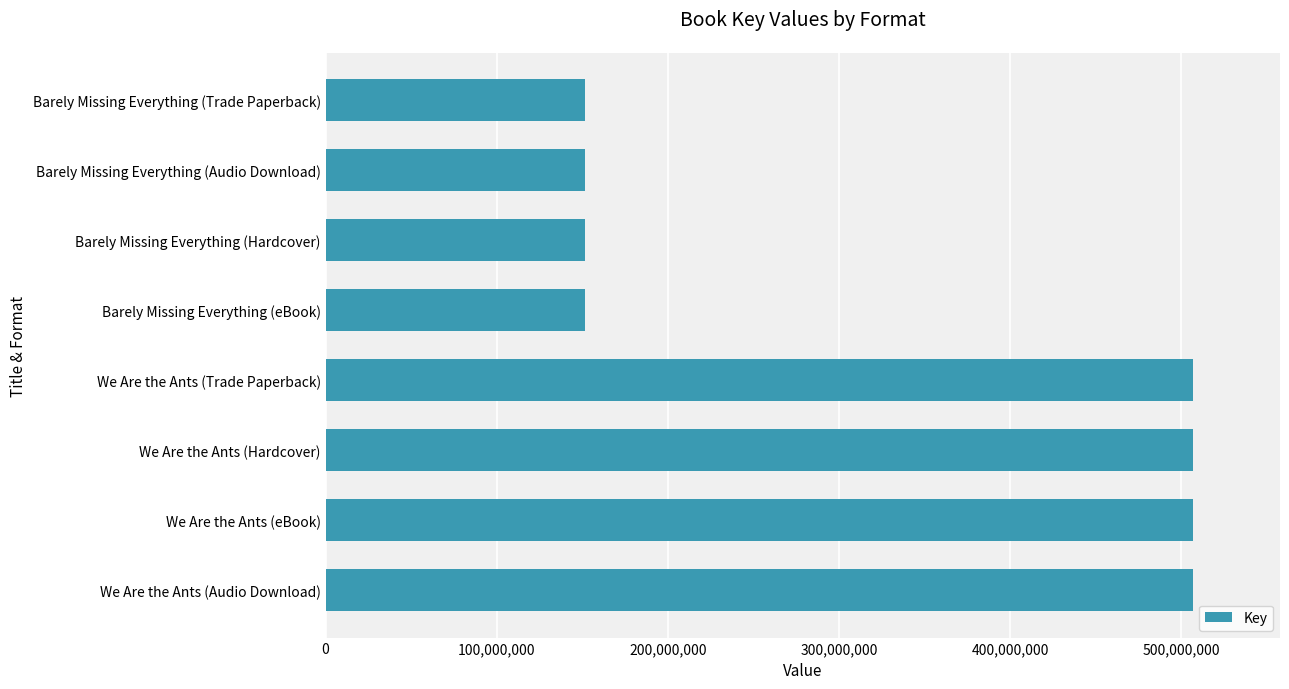

Does the chart contain stacked bars?

No